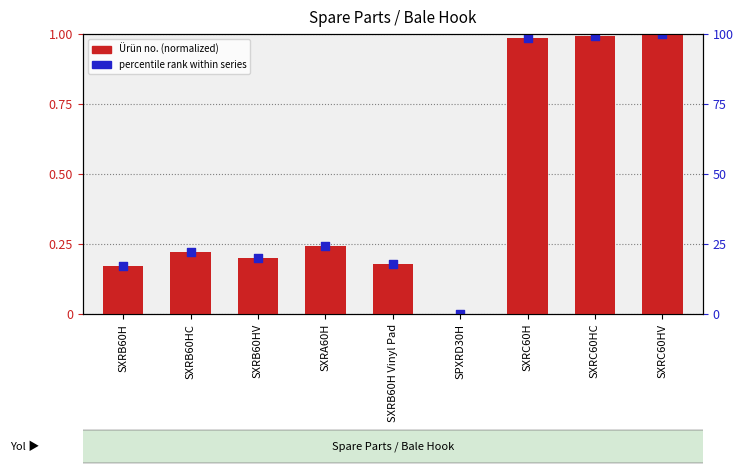

Which has a higher value, SXRB60H Vinyl Pad or SXRC60HC?

SXRC60HC